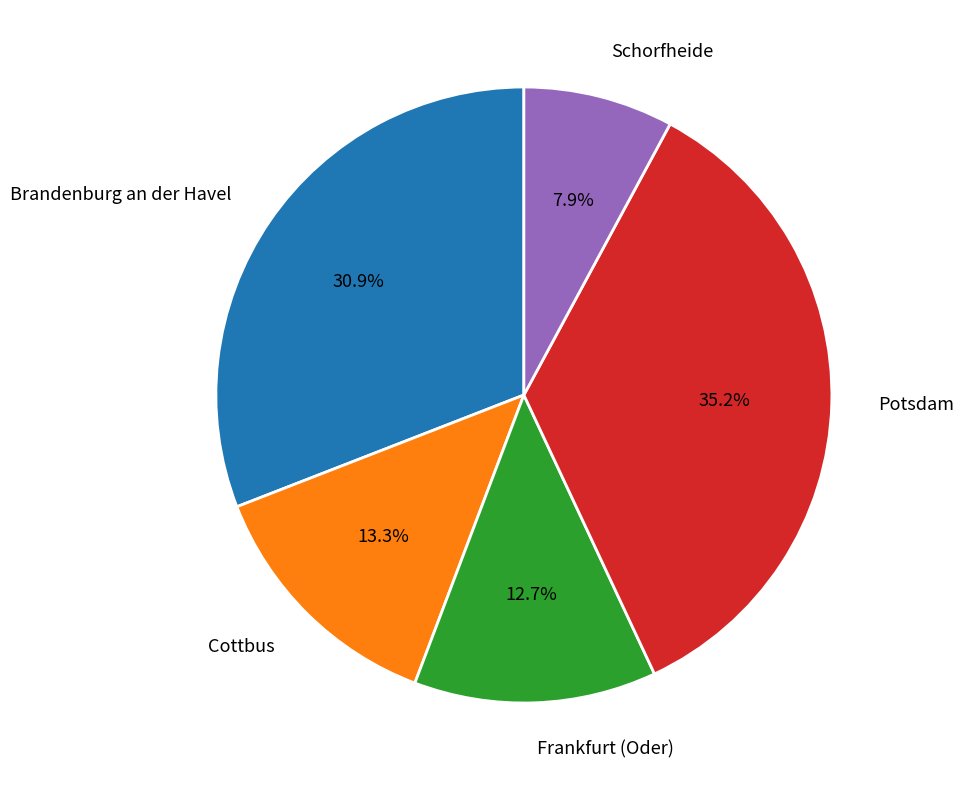

To the nearest percent, what is the average slice percentage?

20%